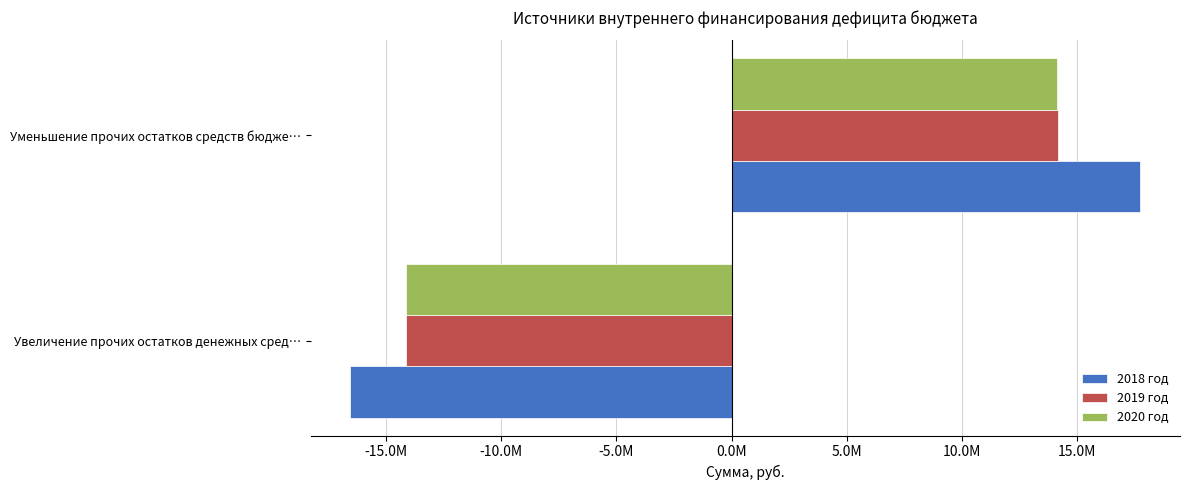

List the labels in order of 2019 год value, smallest first.

Увеличение прочих остатков денежных сред…, Уменьшение прочих остатков средств бюдже…